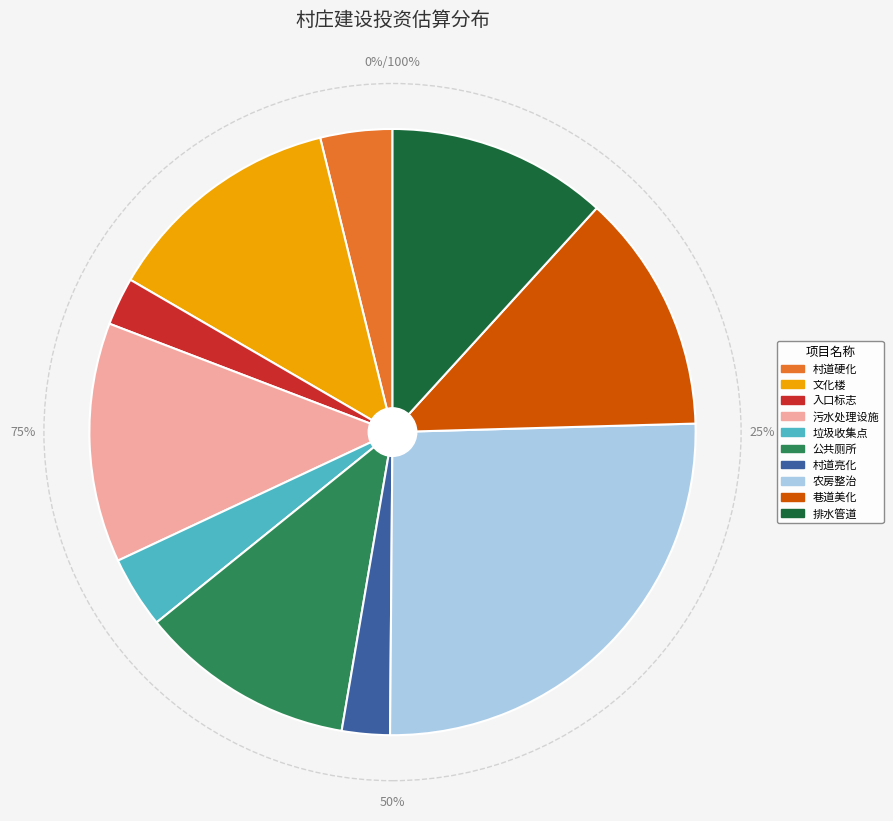

How many slices are in this pie chart?

10